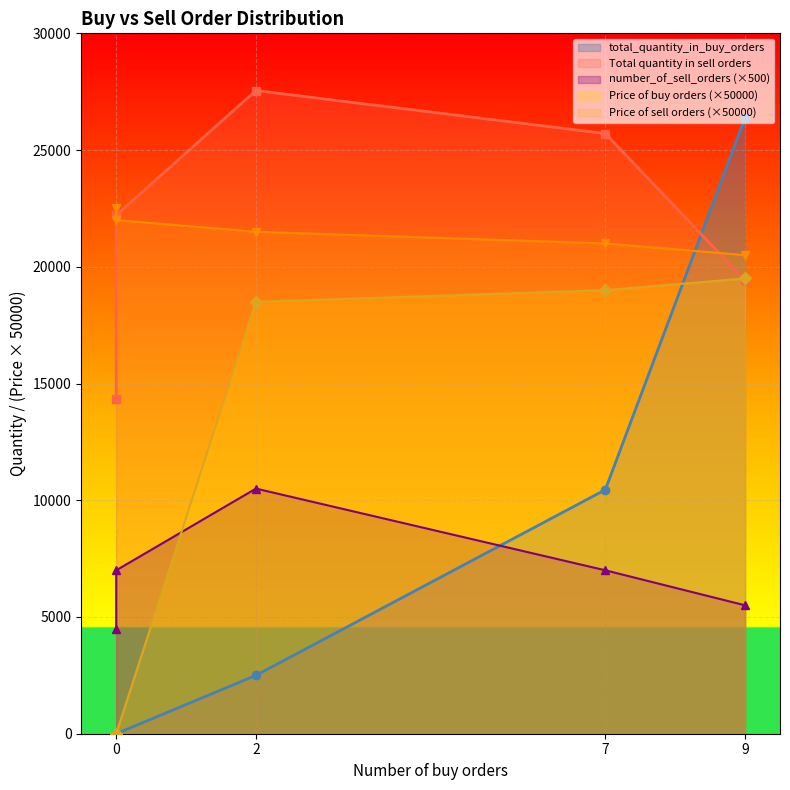

True or false: Price of sell orders and number_of_sell_orders cross at least once.

False